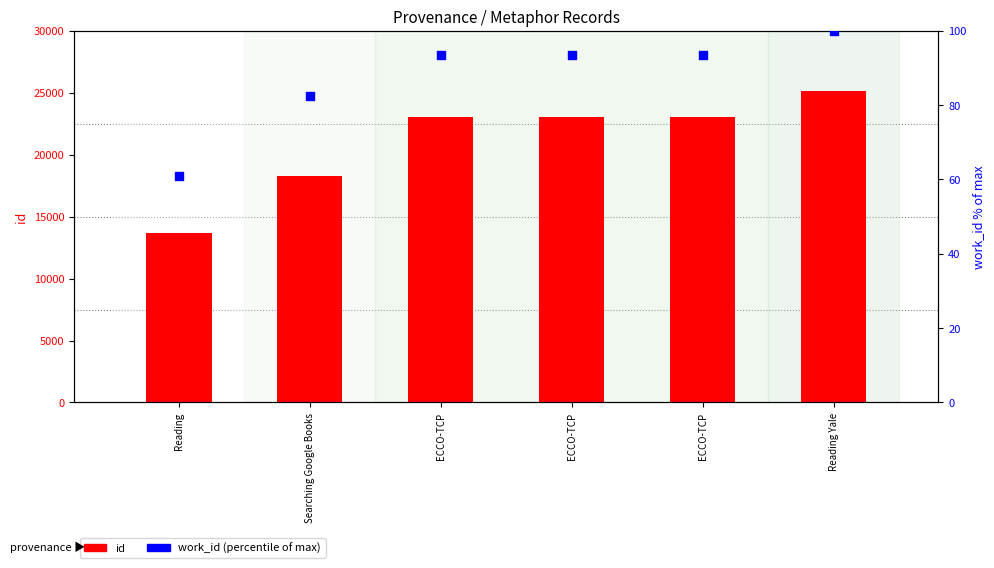

At how many categories does at least one series exceed 9116?

6